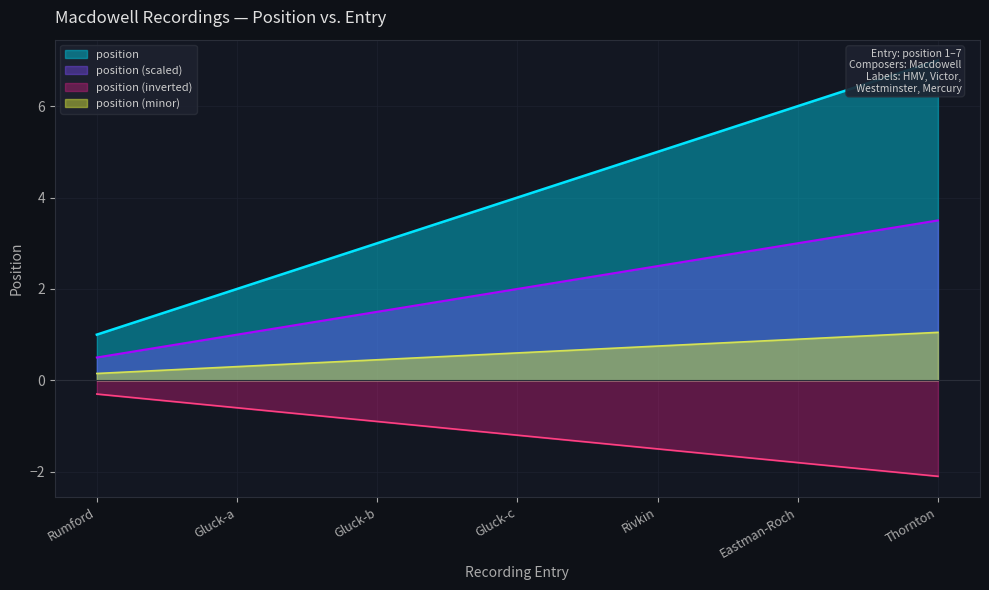

What is the minimum value for position (inverted)?

-2.1